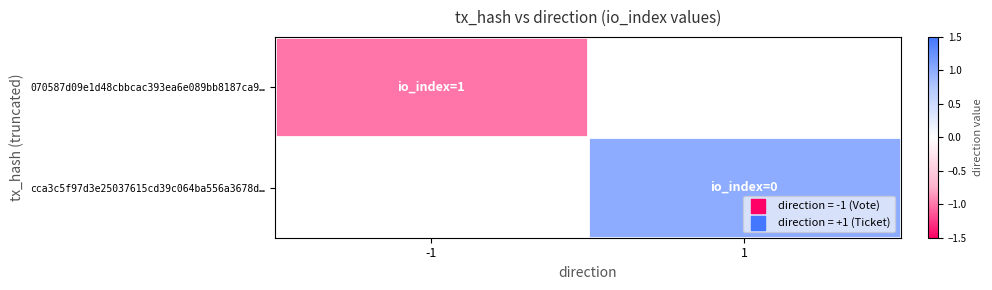

The value of 070587d09e1d48cbbcac393ea6e089bb8187ca9… at -1 is -1.7. True or false?

False